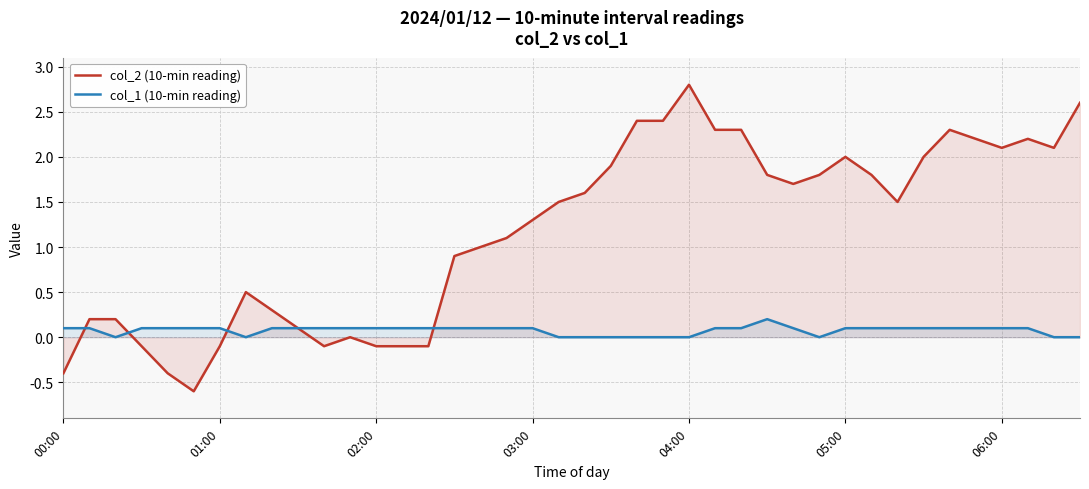

The value of col_2 (10-min reading) at 03:00 is 2.2. True or false?

False